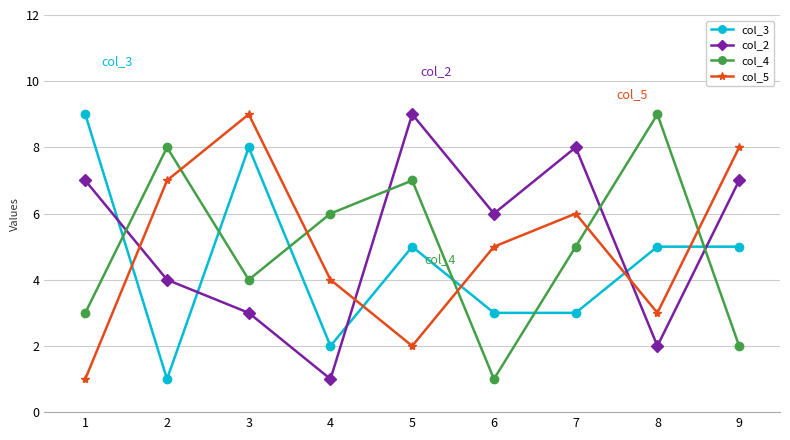

Does the chart have visible grid lines?

Yes